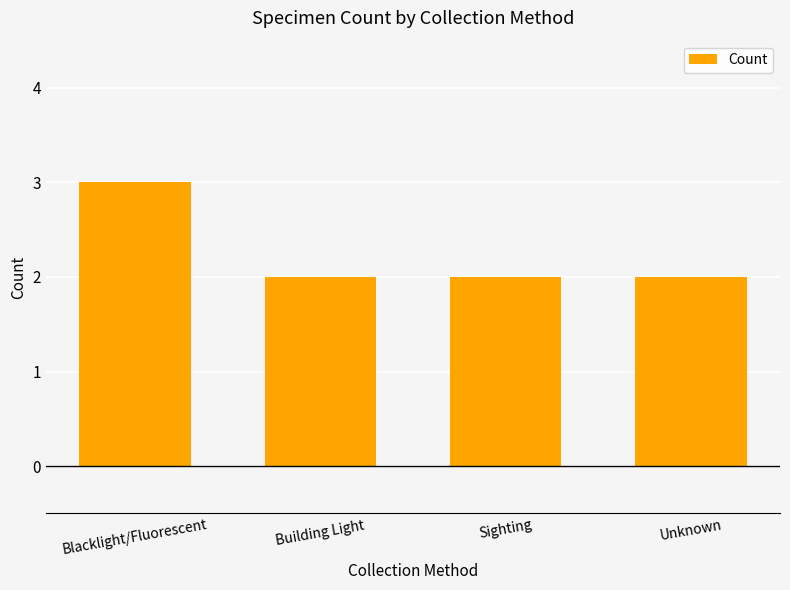

What is the greatest value displayed?

3